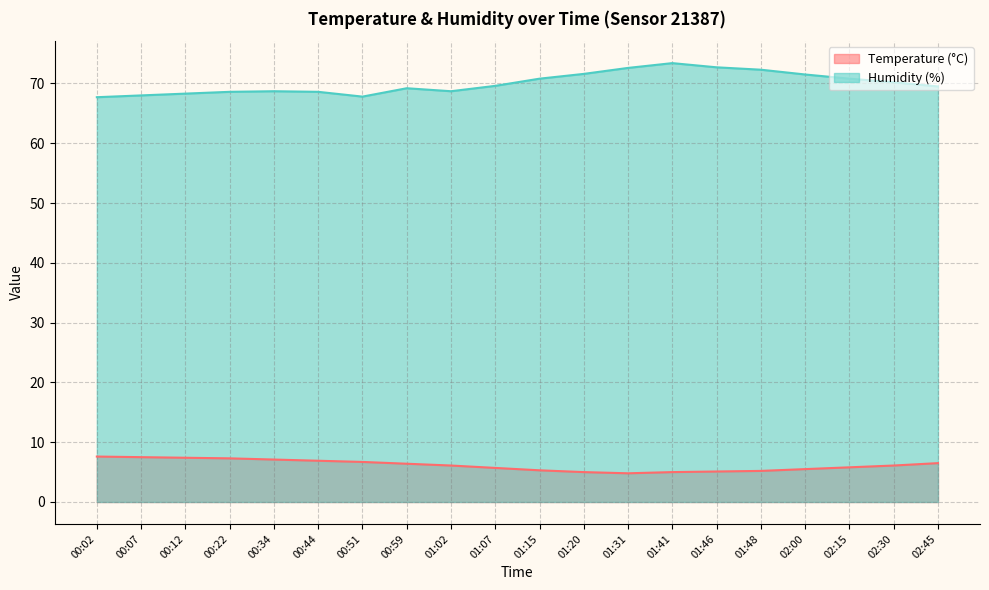

Rank the series at 01:02 from highest to lowest value.

Humidity (%), Temperature (°C)